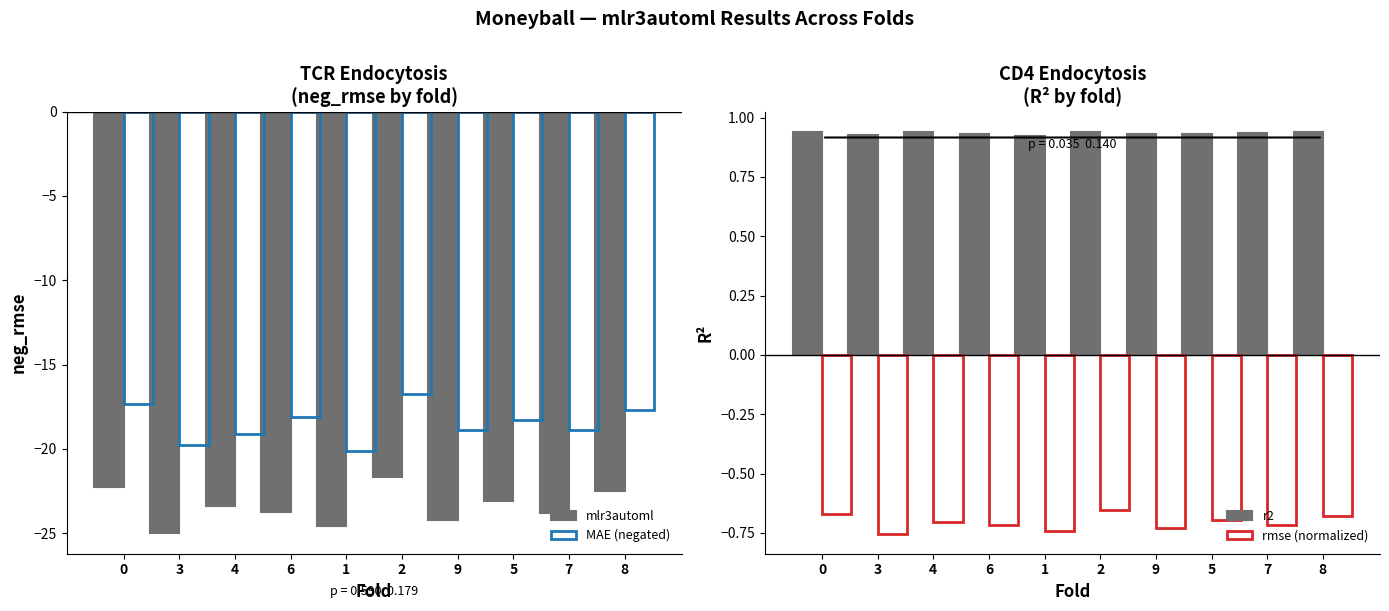

At 5, list the series in order from largest to smallest.

r2, rmse (normalized), MAE (negated), mlr3automl